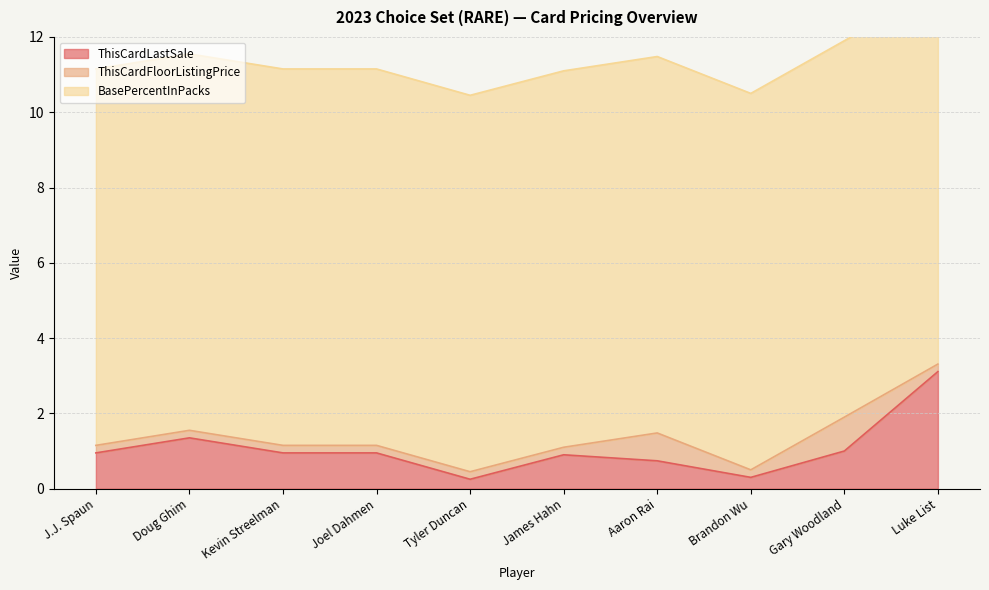

What is the label of the 3rd point from the left?

Kevin Streelman